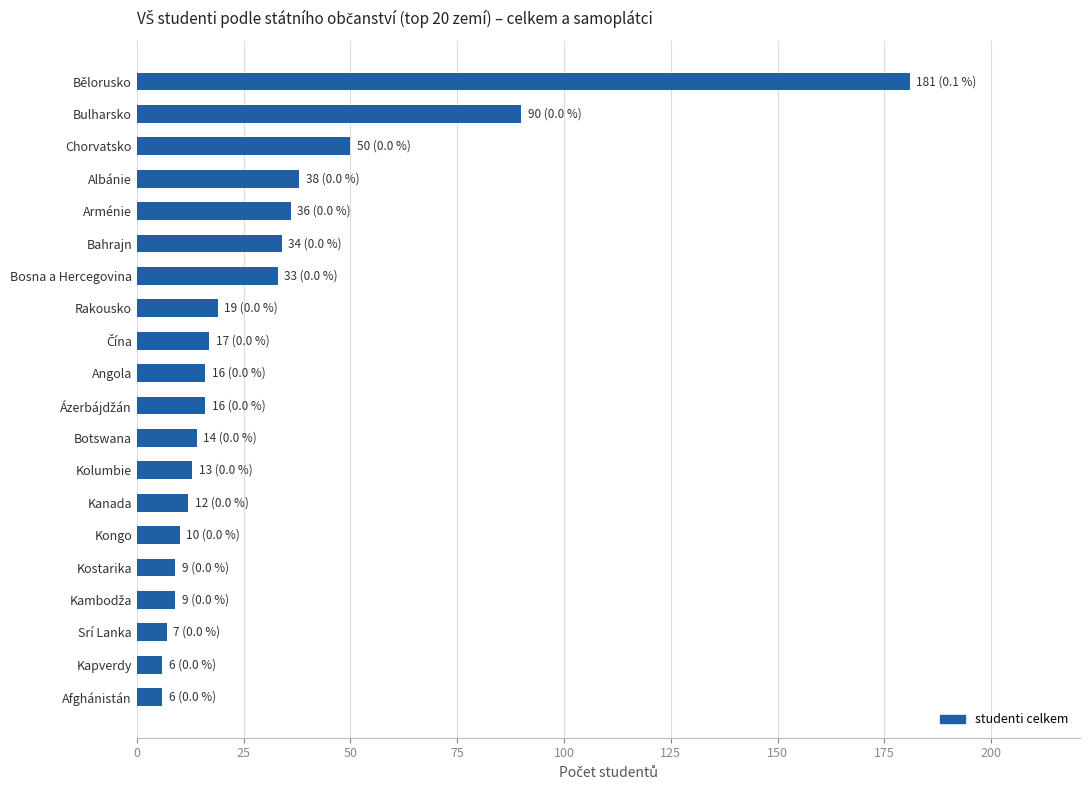

Count the number of categories in the chart.

20